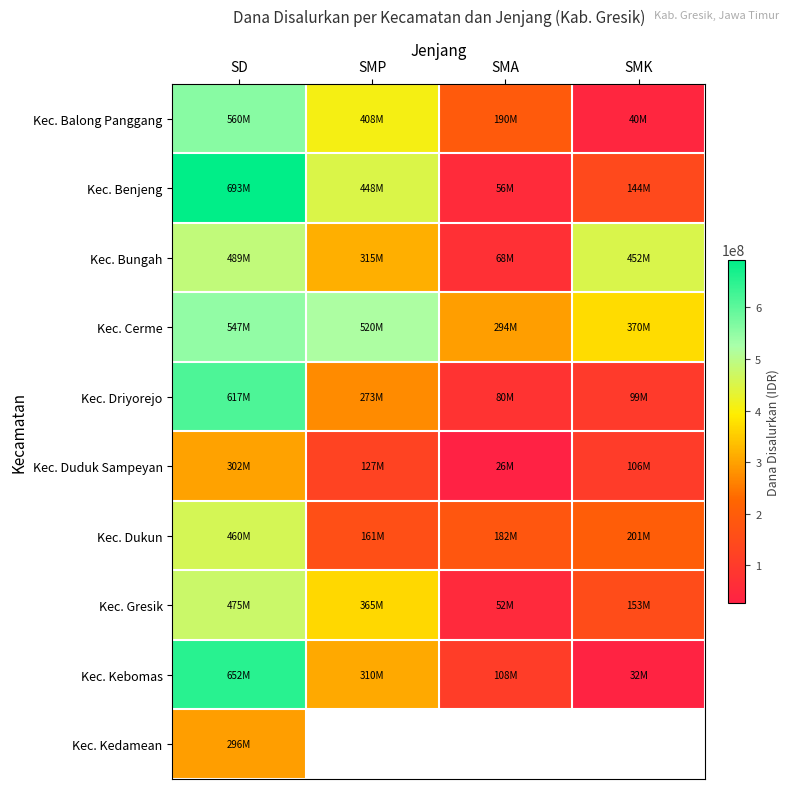

What is the sum of all Kec. Cerme values?

1731950000.0